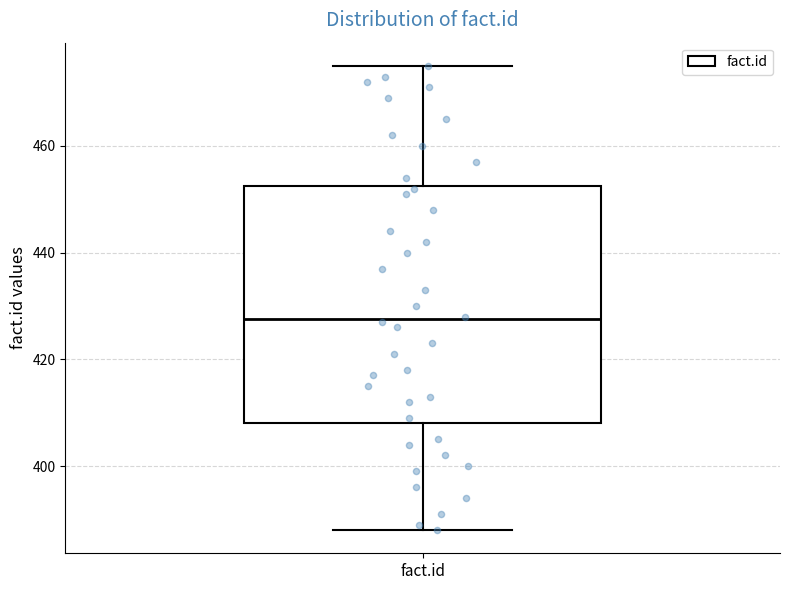

Transcribe this box plot: give where the median line is, the range the box spans, and where the two whiskers end, as read against the y-axis. The values are not printed on the chart, so give them approximately, as read against the axis.

median 428, box 408 to 452, whiskers 388 to 476